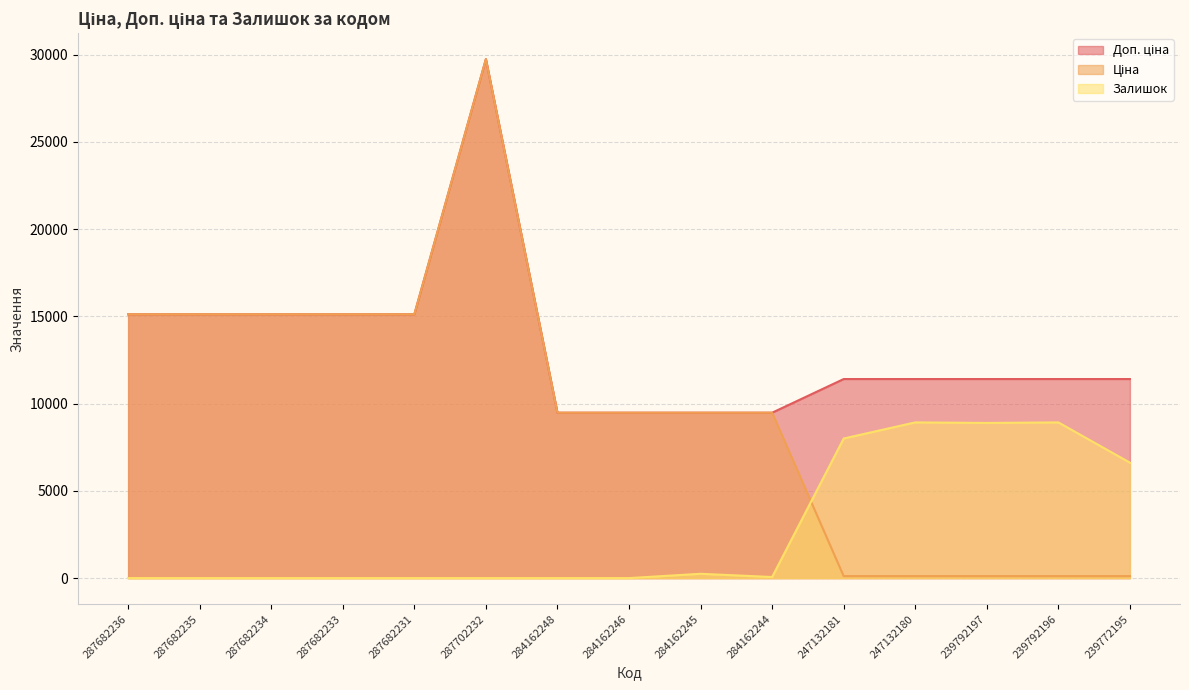

Rank the series by their average value, from highest to lowest.

Доп. ціна, Ціна, Залишок